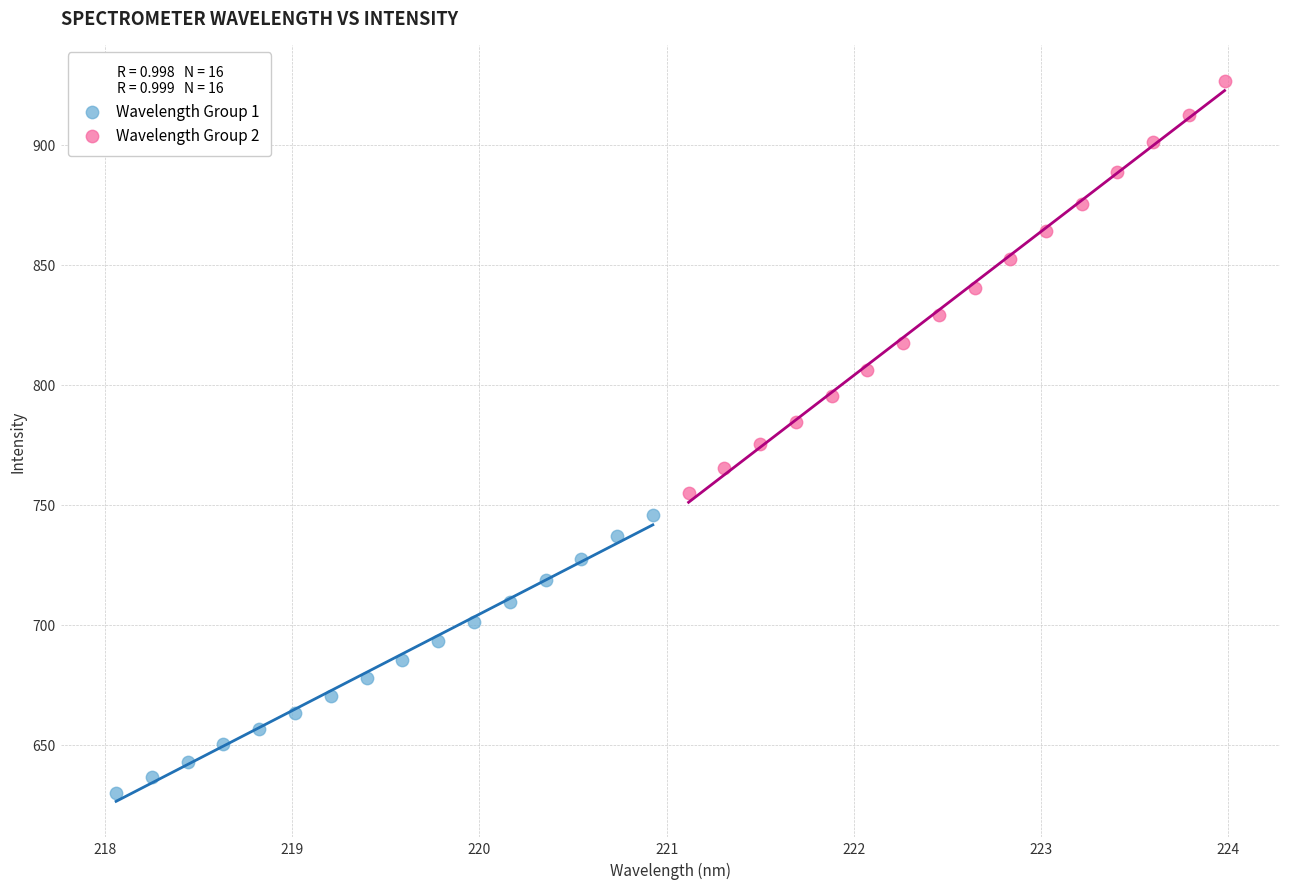

Which series has the widest spread of Y values?

Wavelength Group 2